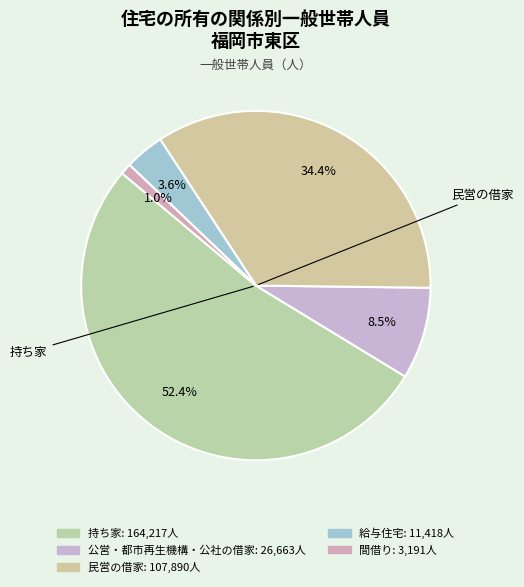

How many segments does this pie chart have?

5